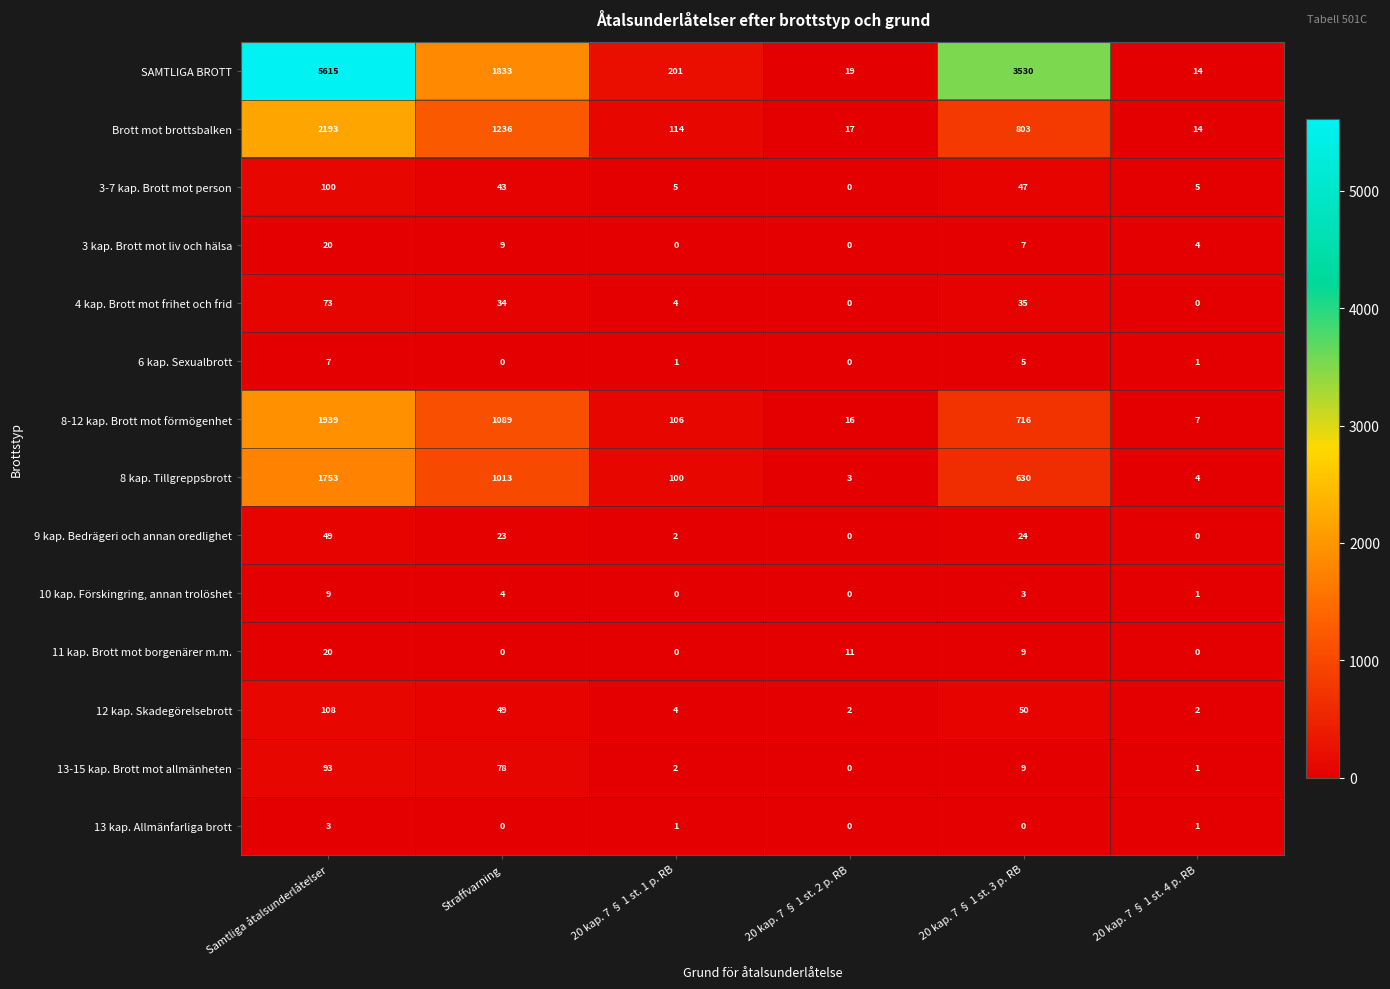

Which category has the highest value in the 11 kap. Brott mot borgenärer m.m. series?

Samtliga åtalsunderlåtelser